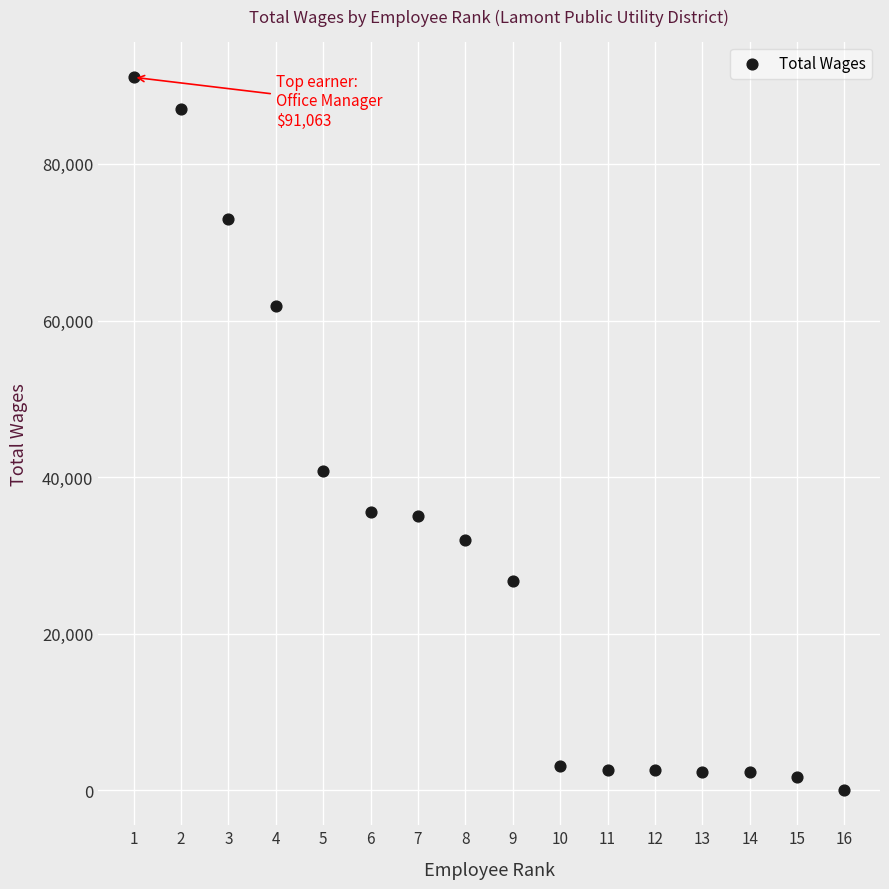

What Y value in the scatter plot is closest to 45581?

40800